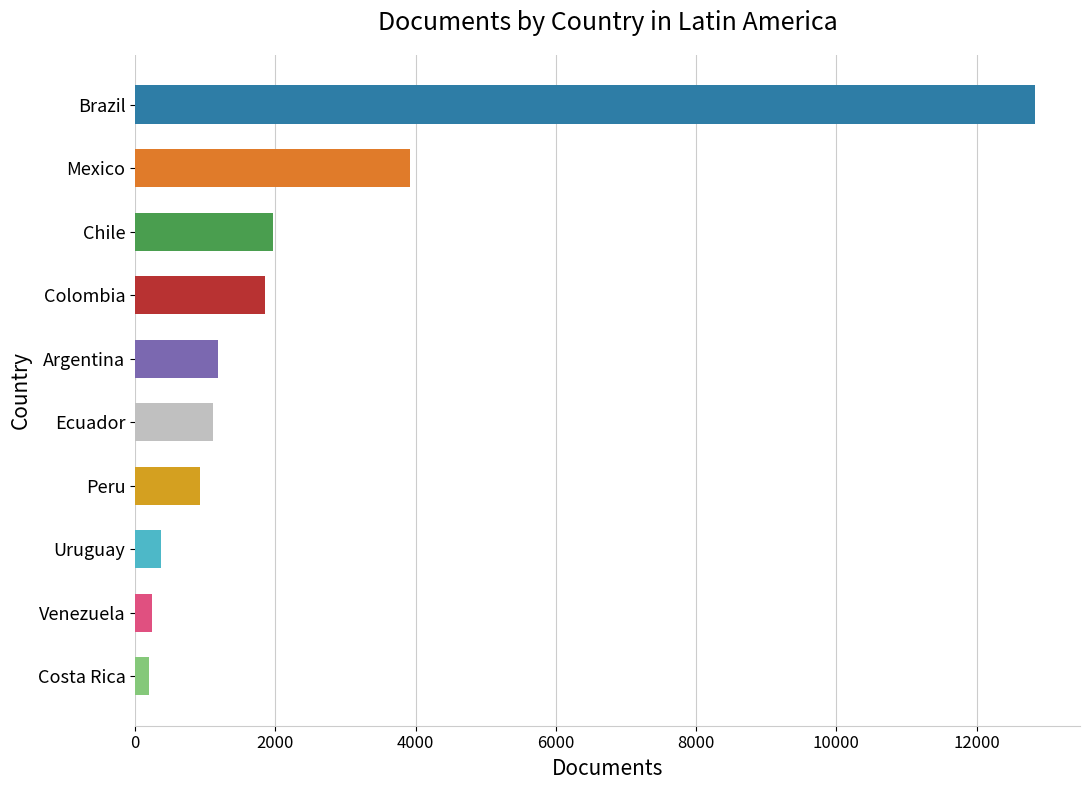

What is the change in value from Chile to Argentina?

-774